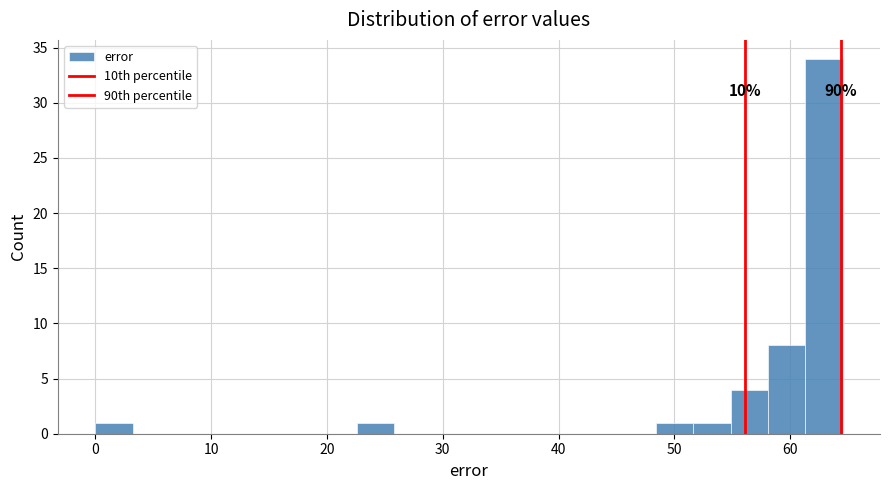

Read against the x-axis, roughly where is the centre of the tallest bar?

63